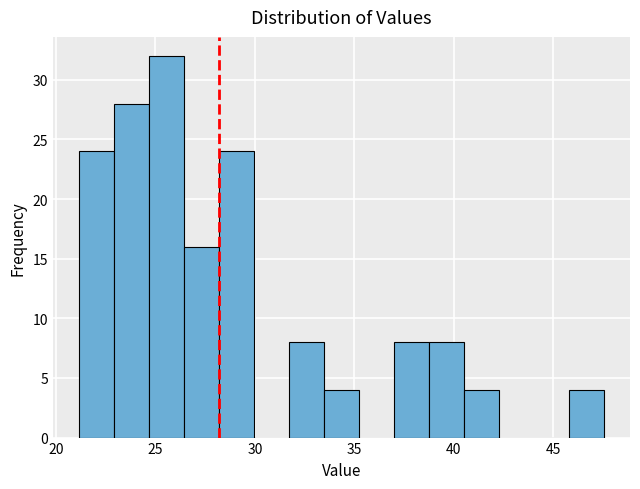

Around what value on the x-axis is the tallest bar? Give the approximate position of its centre, as read against the axis.

25.5